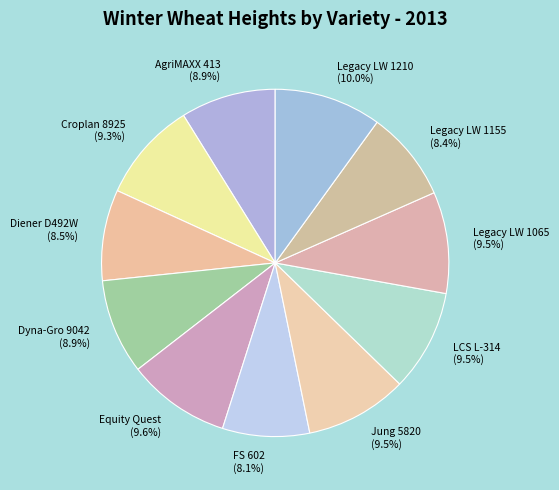

How many segments does this pie chart have?

11